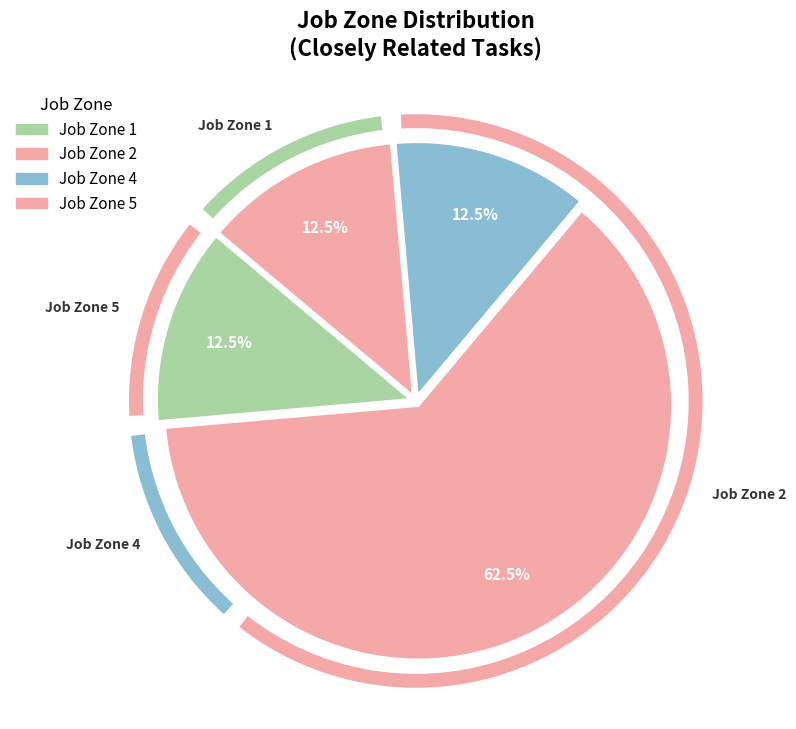

Is there any slice that represents more than half of the pie?

Yes